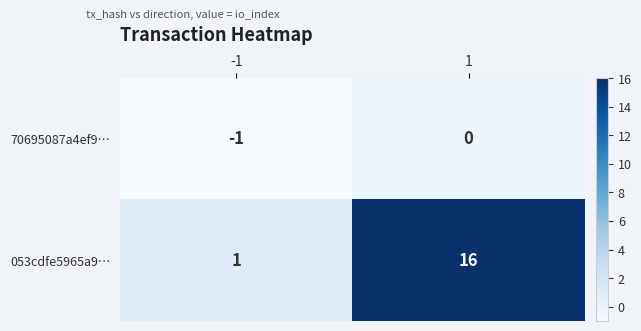

What is the total value across all series at 1?

16